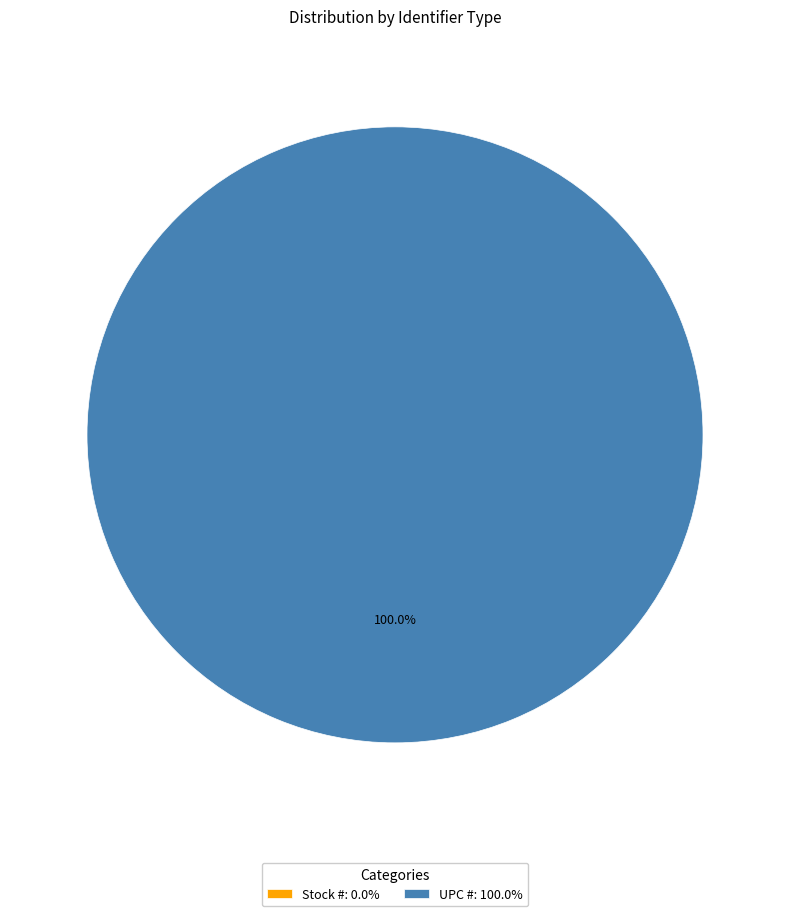

Is there any slice that represents more than half of the pie?

Yes